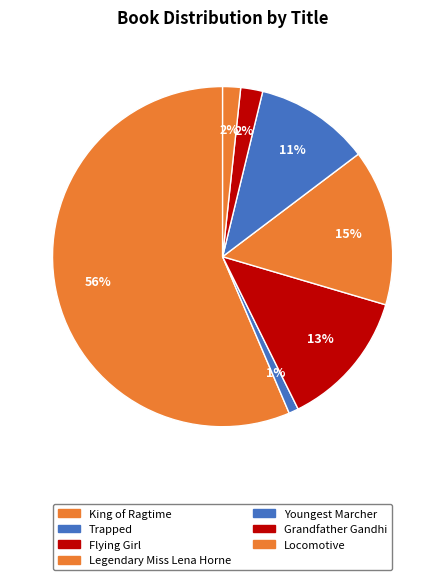

How many slices are in this pie chart?

7